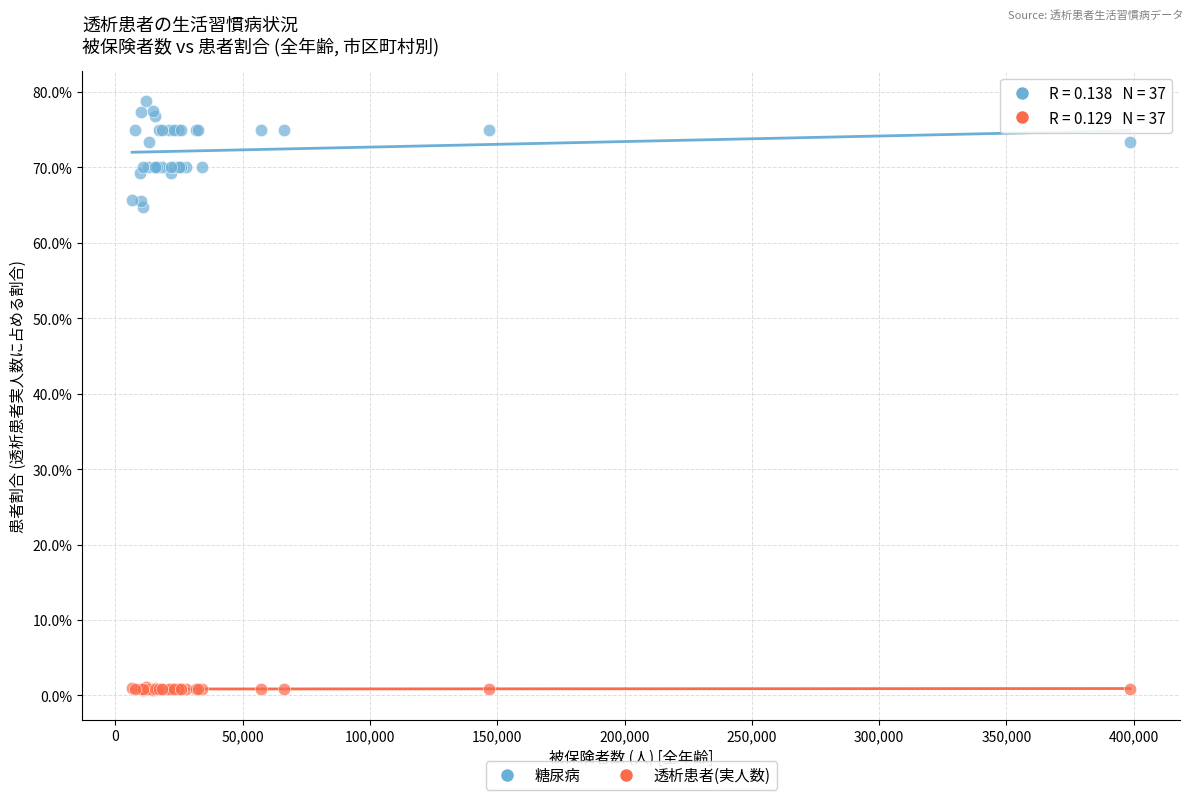

Which series has the widest spread of Y values?

糖尿病